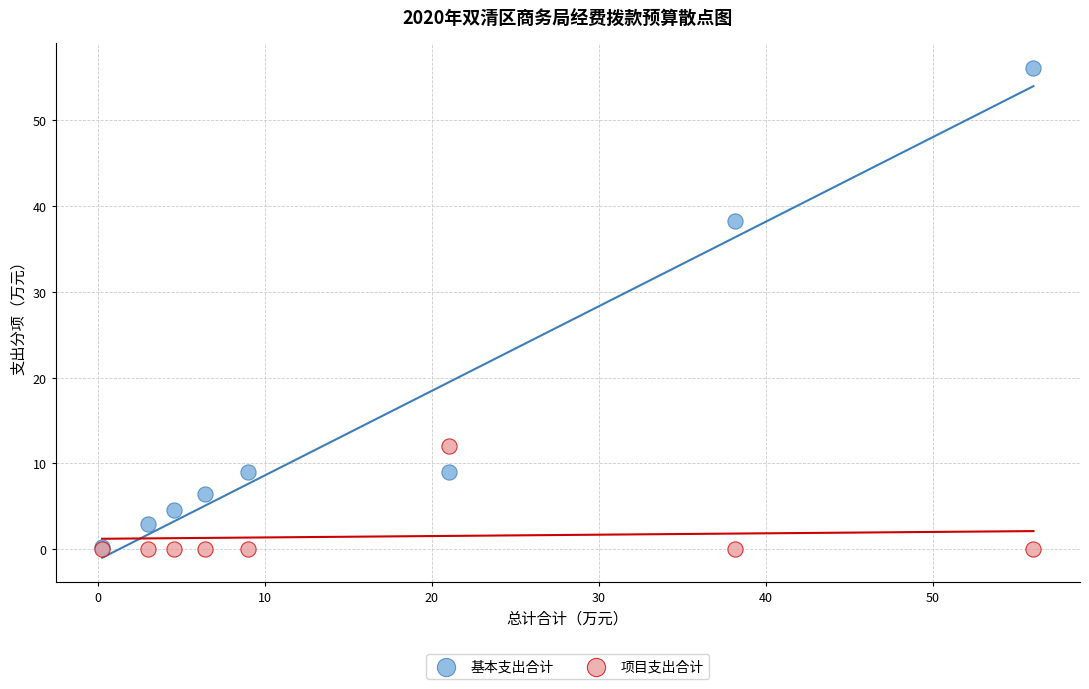

In the 基本支出合计 series, what Y value is closest to 28?

38.2